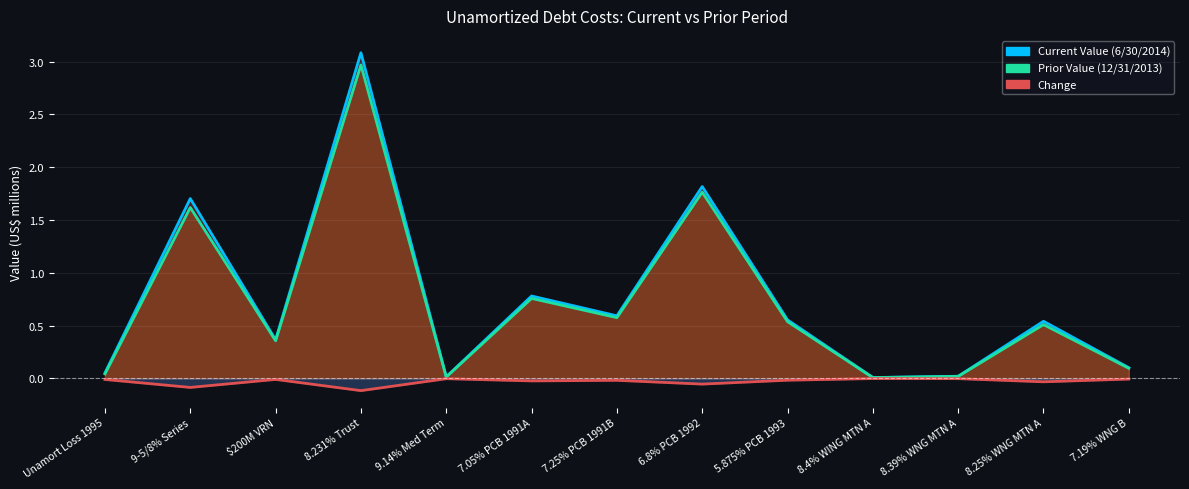

Which label corresponds to the smallest value in the chart?

8.231% Trust